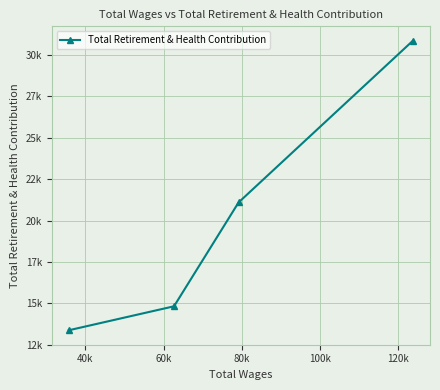

How many lines are shown in the chart?

1